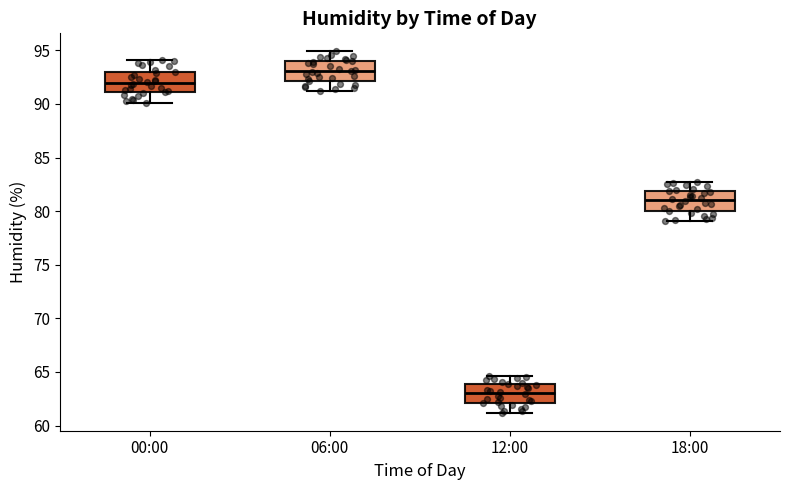

Reading left to right, transcribe this box plot: for each box, give where its median line is, the range the box spans, and where its two whiskers end, as read against the y-axis. The values are not printed on the chart, so give them approximately, as read against the axis.

00:00: median 92.0, box 91.0 to 93.0, whiskers 90.0 to 94.0
06:00: median 93.0, box 92.0 to 94.0, whiskers 91.0 to 95.0
12:00: median 63.0, box 62.0 to 64.0, whiskers 61.0 to 64.5
18:00: median 81.0, box 80.0 to 82.0, whiskers 79.0 to 82.5